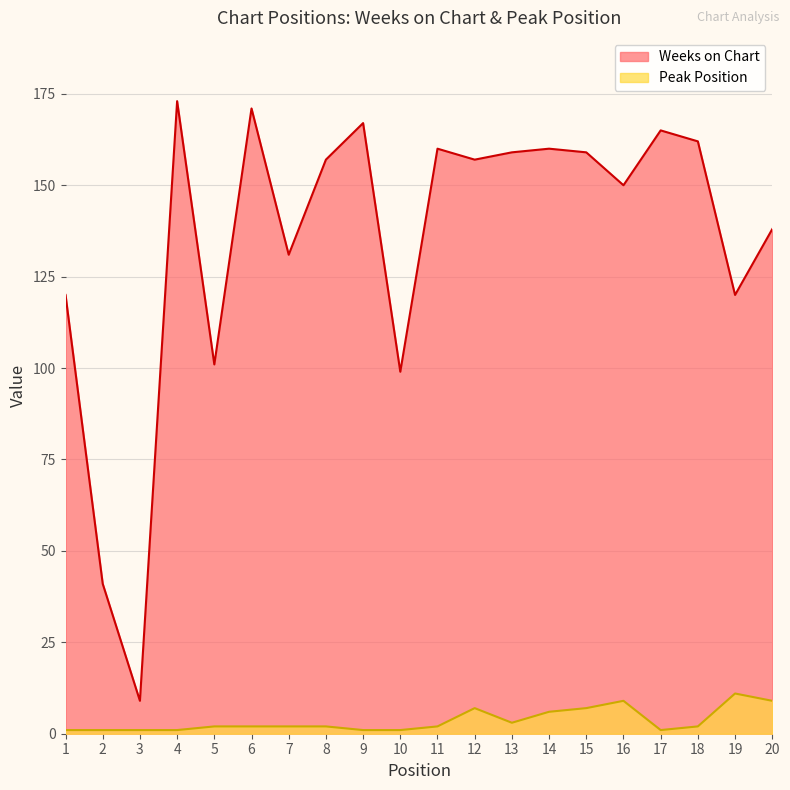

At which label does Weeks on Chart first exceed 157?

4